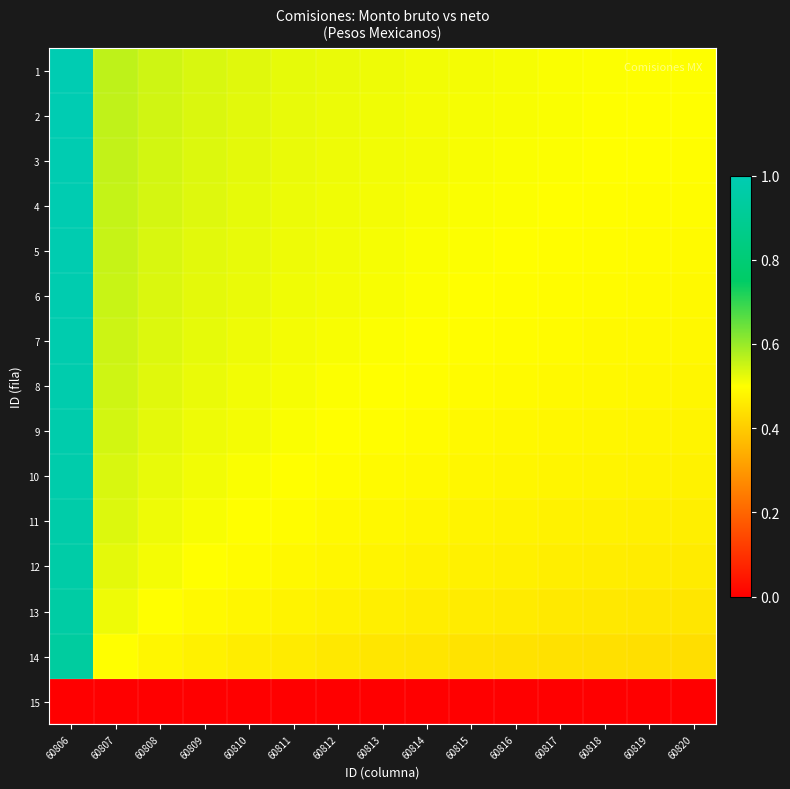

Between 60812 and 60809, which is larger?

60809